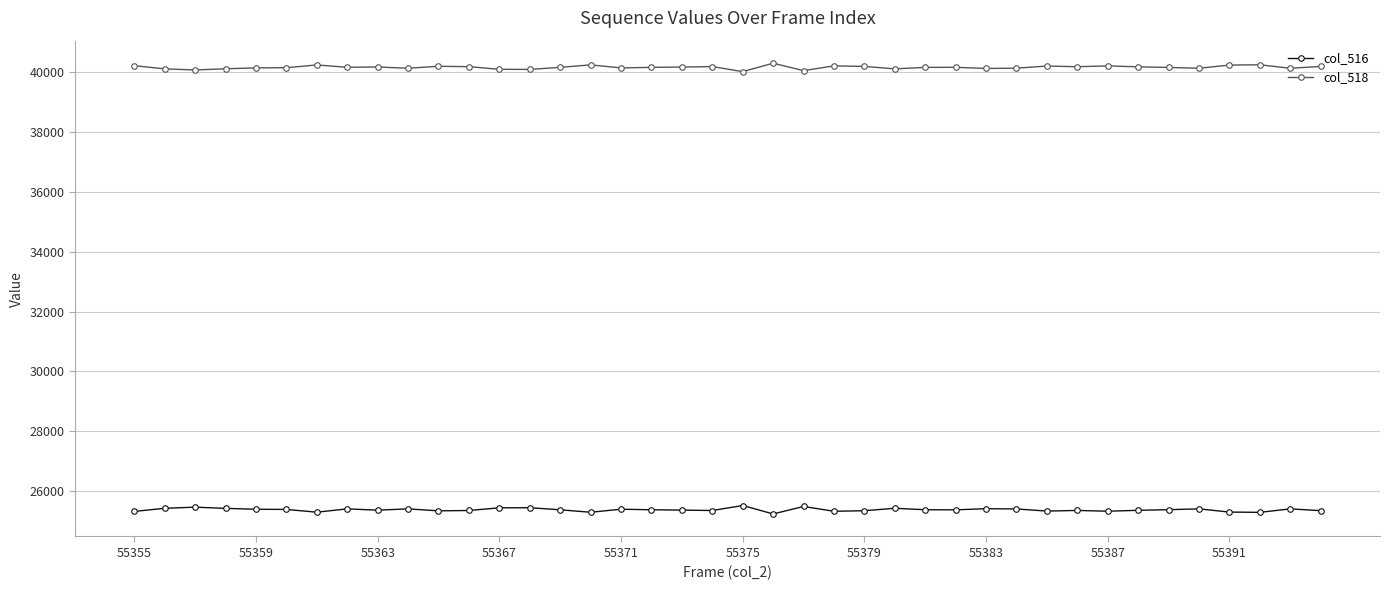

List the series in order of their peak value, highest first.

col_518, col_516